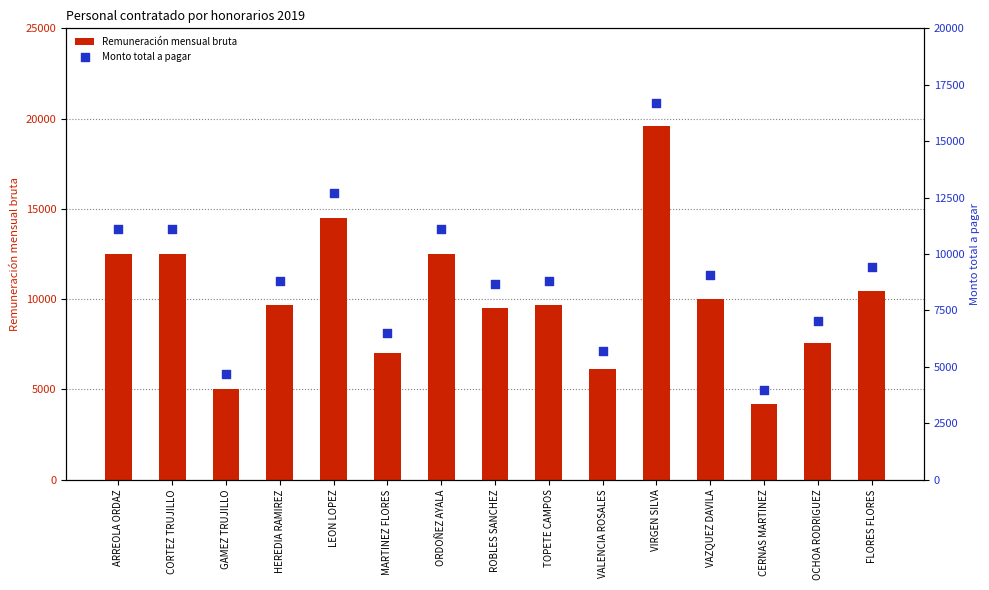

Which series has the largest total across all categories?

Remuneración mensual bruta